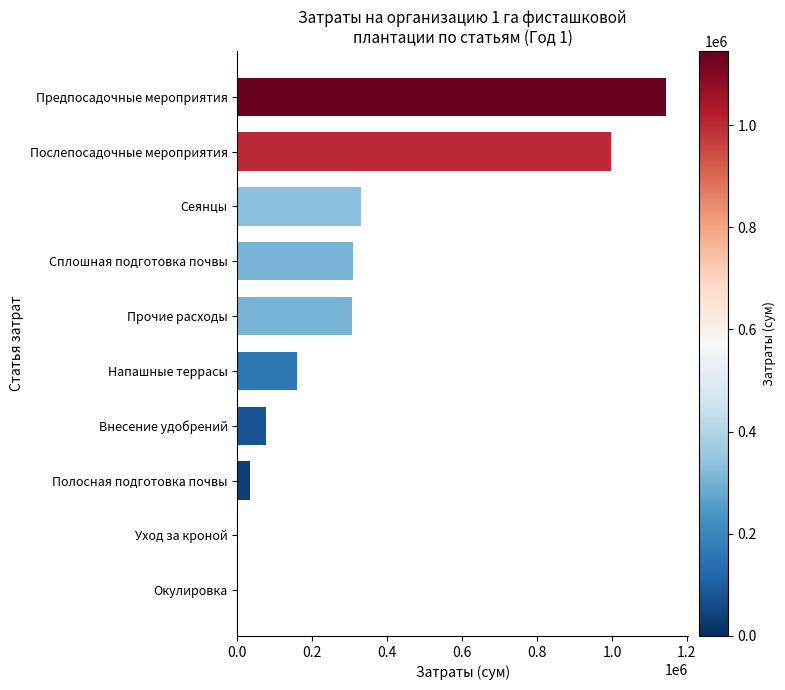

The value at Сплошная подготовка почвы is 307500. True or false?

True